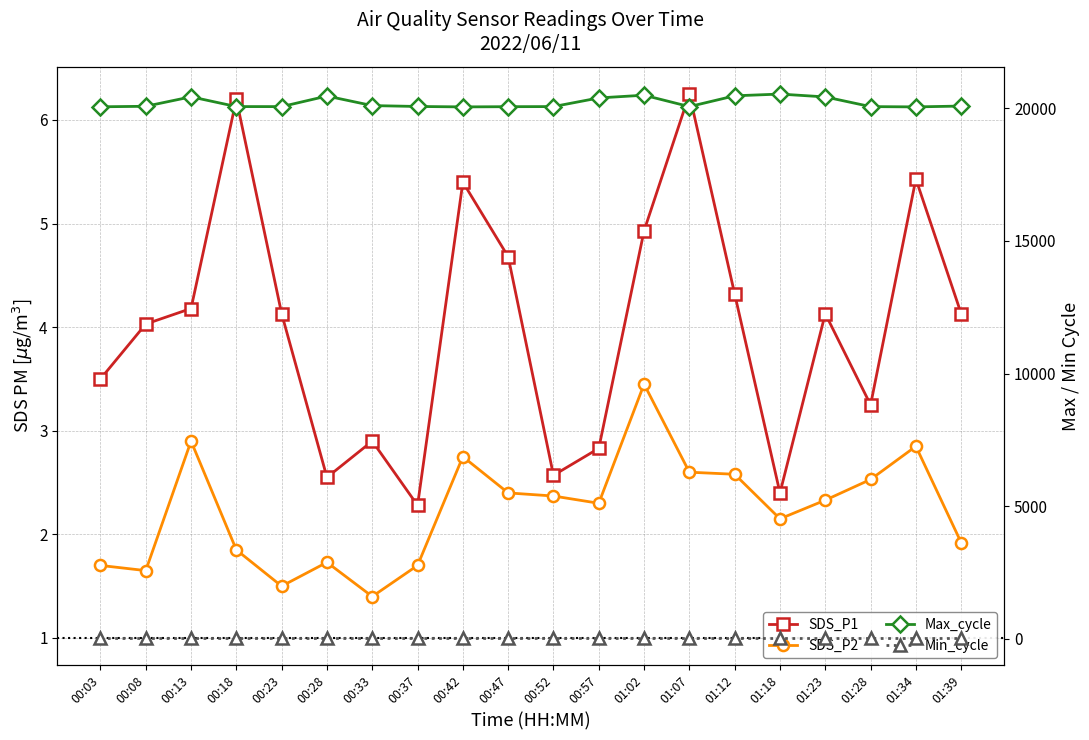

Reading left to right, transcribe all the data shown in this chart.

SDS_P1: 00:03=3.5	00:08=4.0	00:13=4.2	00:18=6.2	00:23=4.1	00:28=2.5	00:33=2.9	00:37=2.3	00:42=5.4	00:47=4.7	00:52=2.6	00:57=2.8	01:02=4.9	01:07=6.2	01:12=4.3	01:18=2.4	01:23=4.1	01:28=3.2	01:34=5.4	01:39=4.1
SDS_P2: 00:03=1.7	00:08=1.6	00:13=2.9	00:18=1.9	00:23=1.5	00:28=1.7	00:33=1.4	00:37=1.7	00:42=2.8	00:47=2.4	00:52=2.4	00:57=2.3	01:02=3.5	01:07=2.6	01:12=2.6	01:18=2.1	01:23=2.3	01:28=2.5	01:34=2.9	01:39=1.9
Max_cycle: 00:03=20056.0	00:08=20075.0	00:13=20432.0	00:18=20064.0	00:23=20063.0	00:28=20461.0	00:33=20101.0	00:37=20068.0	00:42=20052.0	00:47=20060.0	00:52=20064.0	00:57=20390.0	01:02=20493.0	01:07=20063.0	01:12=20470.0	01:18=20536.0	01:23=20428.0	01:28=20063.0	01:34=20052.0	01:39=20084.0
Min_cycle: 00:03=30.0	00:08=30.0	00:13=30.0	00:18=30.0	00:23=30.0	00:28=30.0	00:33=30.0	00:37=30.0	00:42=30.0	00:47=30.0	00:52=30.0	00:57=30.0	01:02=30.0	01:07=30.0	01:12=30.0	01:18=30.0	01:23=30.0	01:28=30.0	01:34=30.0	01:39=30.0